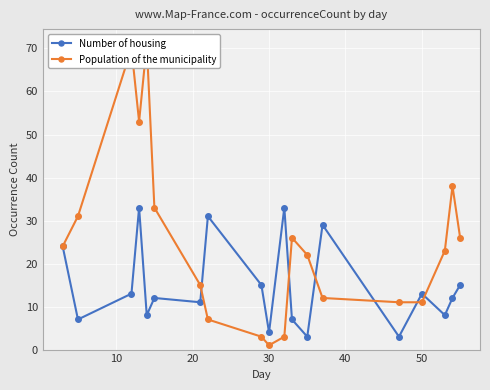

In Population of the municipality, how many points are lower than both neighbors (excluding endpoints)?

2